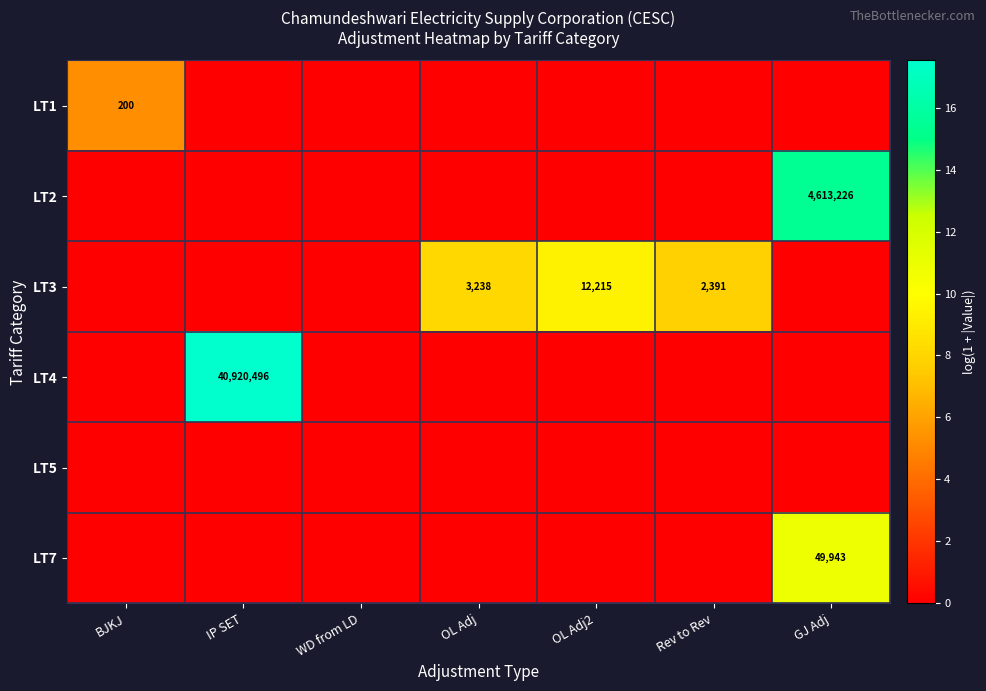

Between OL Adj2 and GJ Adj, which is larger?

OL Adj2